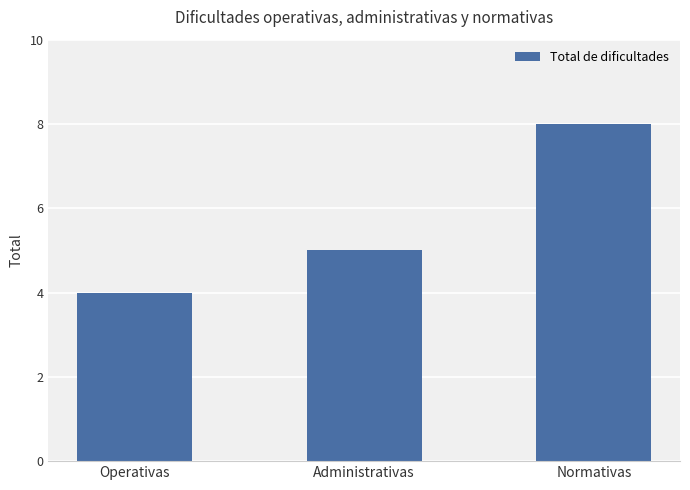

What is the label of the 2nd bar from the left?

Administrativas